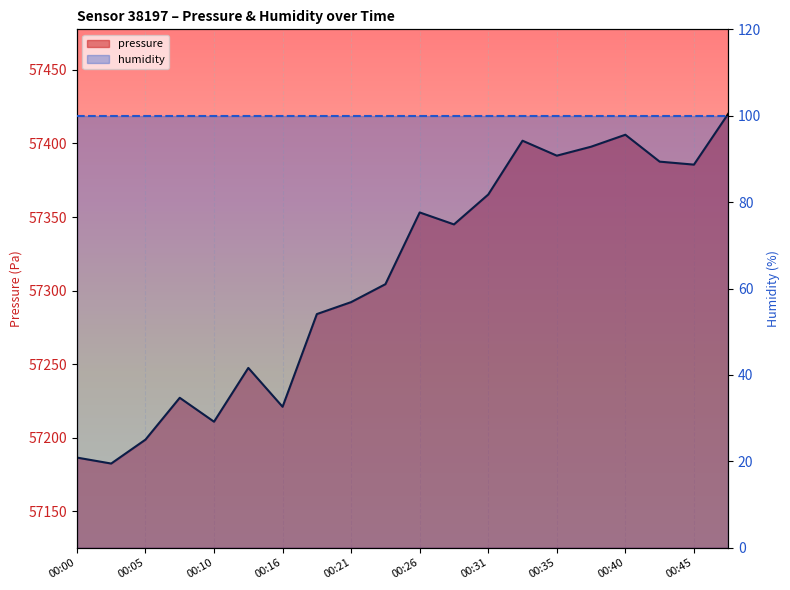

What is the difference between the values at 00:13 and 00:40?

158.5